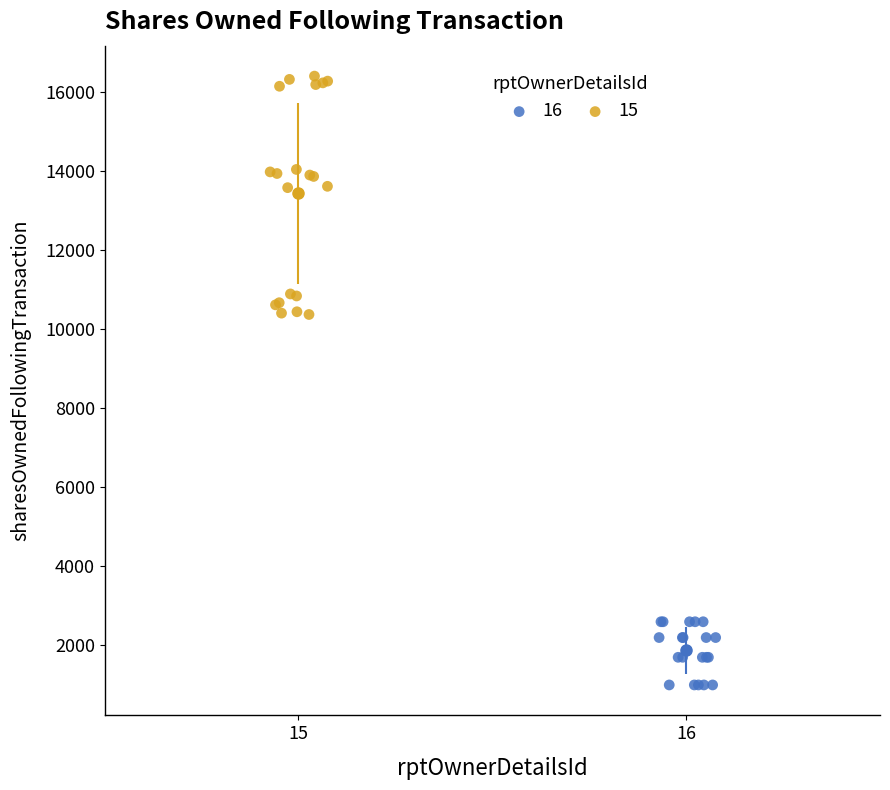

Which series contains the highest Y value?

15